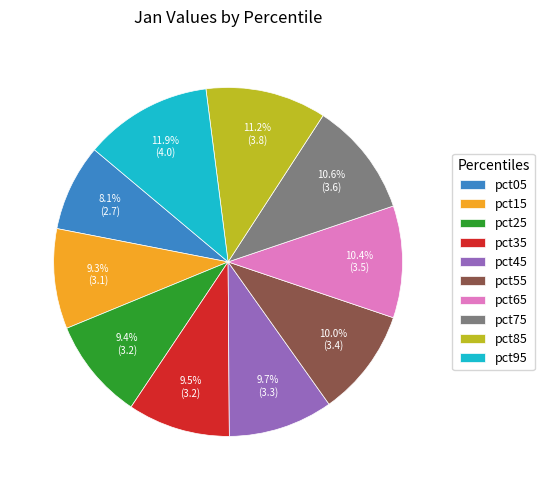

Count the number of slices in the pie.

10